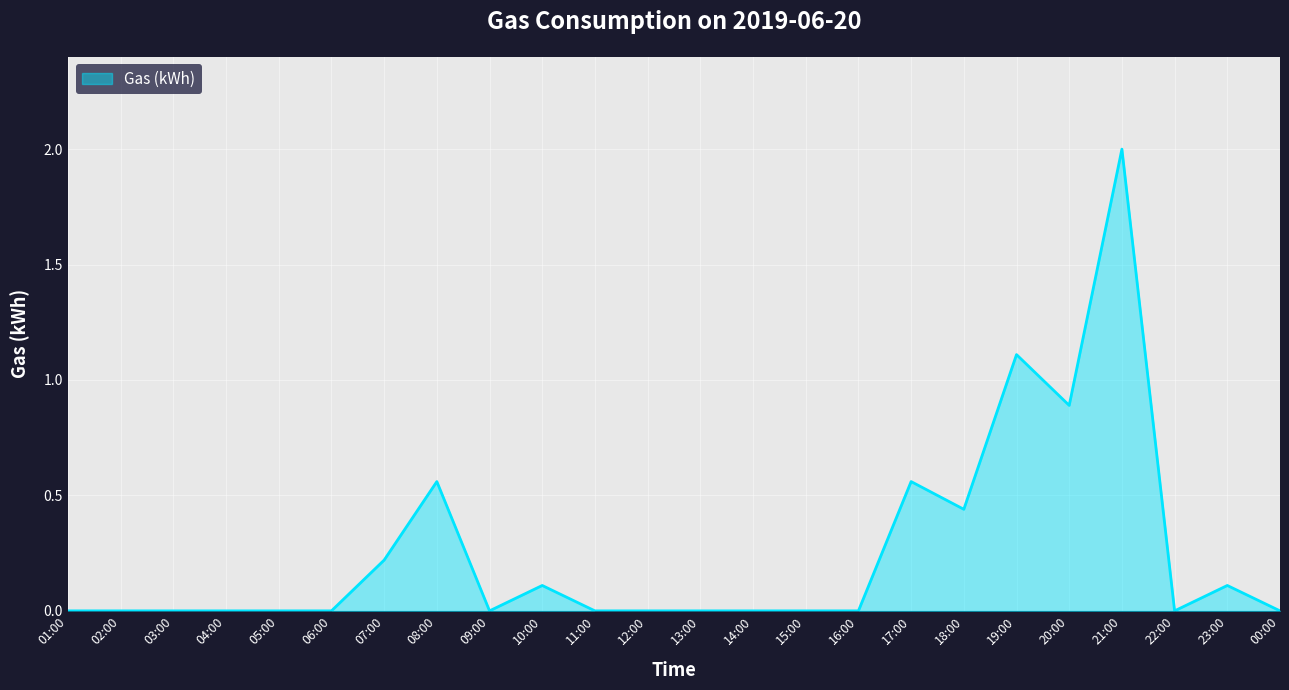

Count the number of data series in this chart.

1